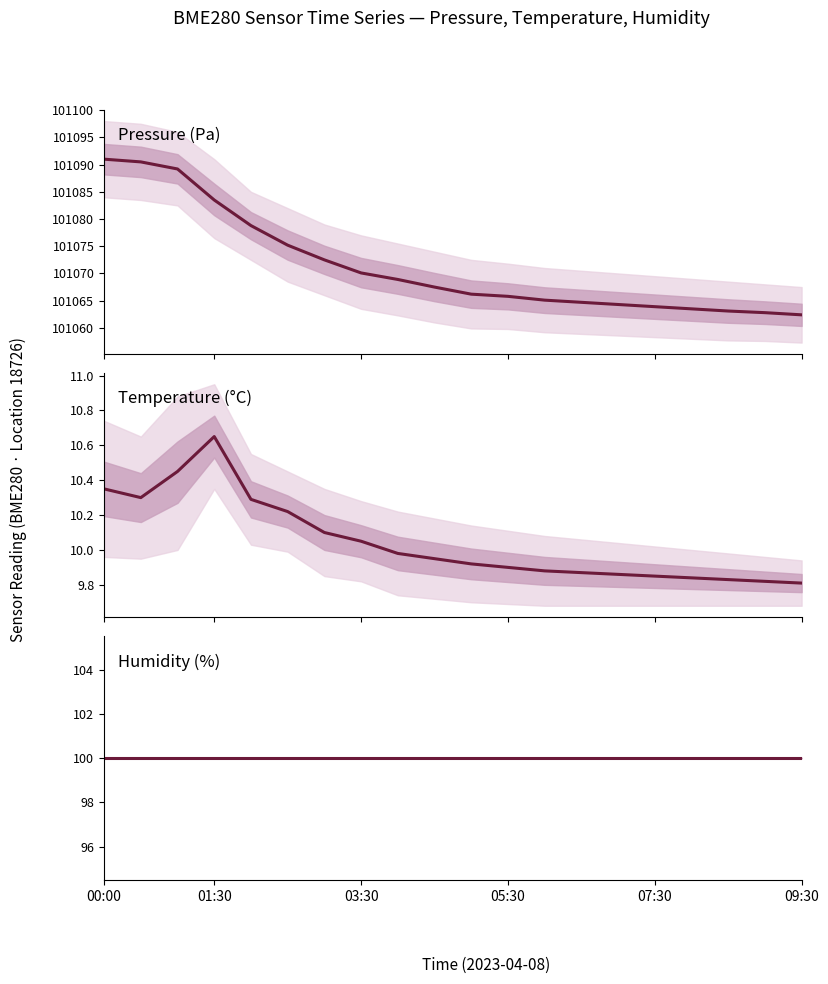

True or false: pressure and humidity intersect in this chart.

False